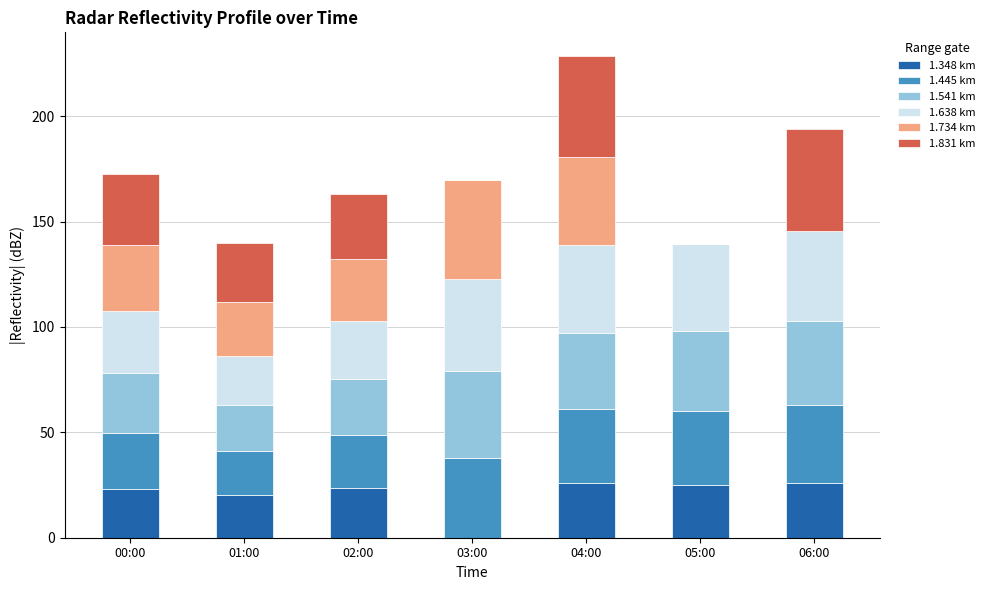

How many positive values does the 1.348 km series have?

6